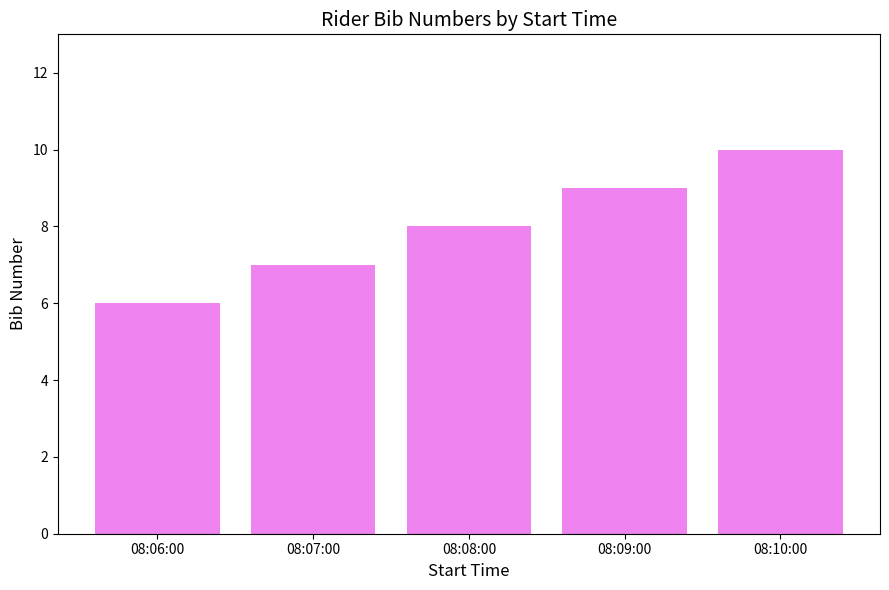

Which category has the highest value across all series?

08:10:00